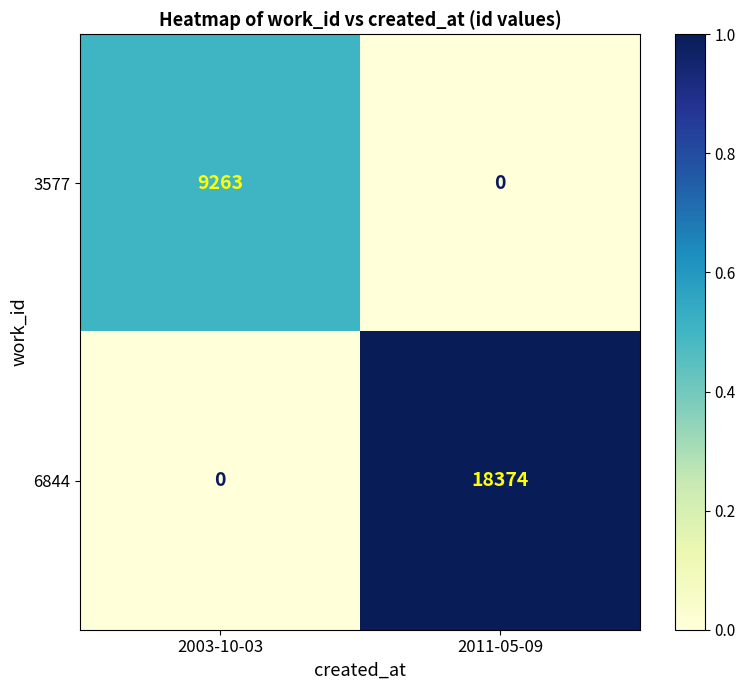

What is the difference between the maximum and minimum values in the 3577 series?

9263